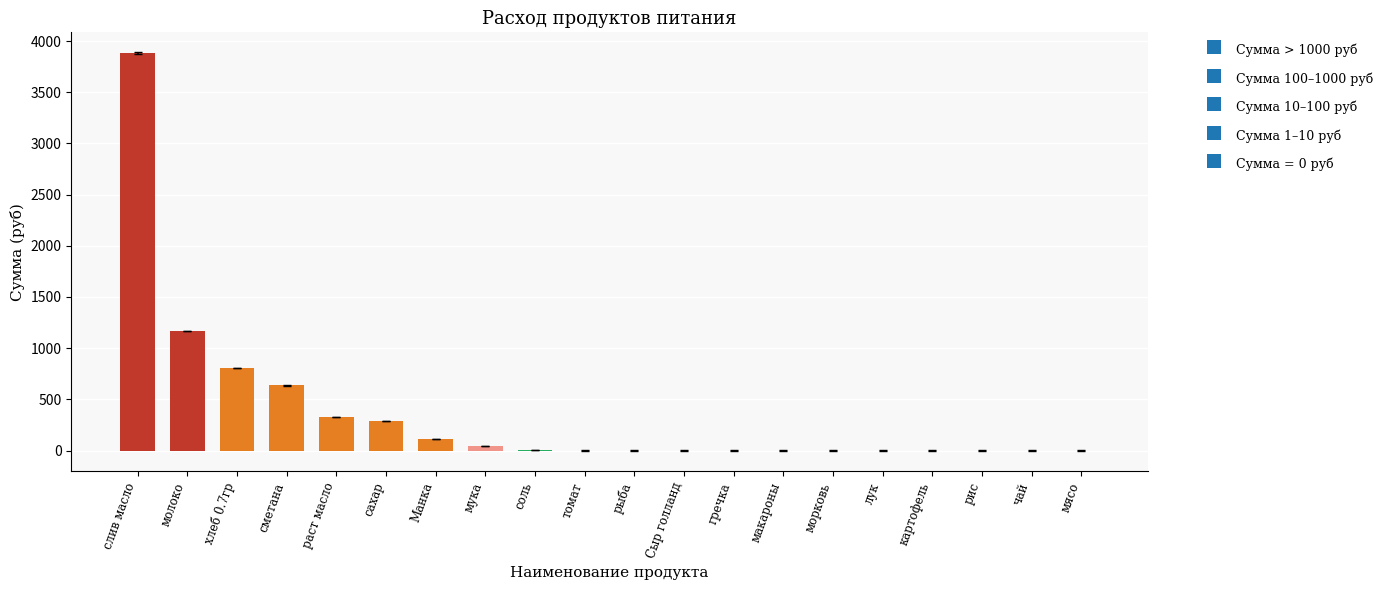

The value at хлеб 0.7гр is 809.1. True or false?

True